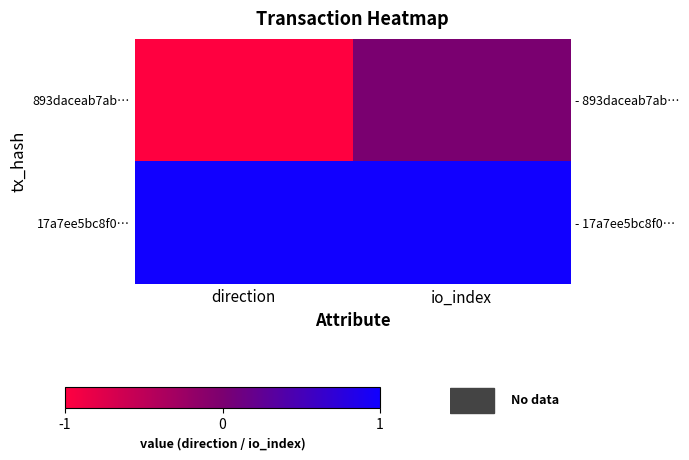

Is the value of 893daceab7ab… at direction greater than the value of 17a7ee5bc8f0… at direction?

No